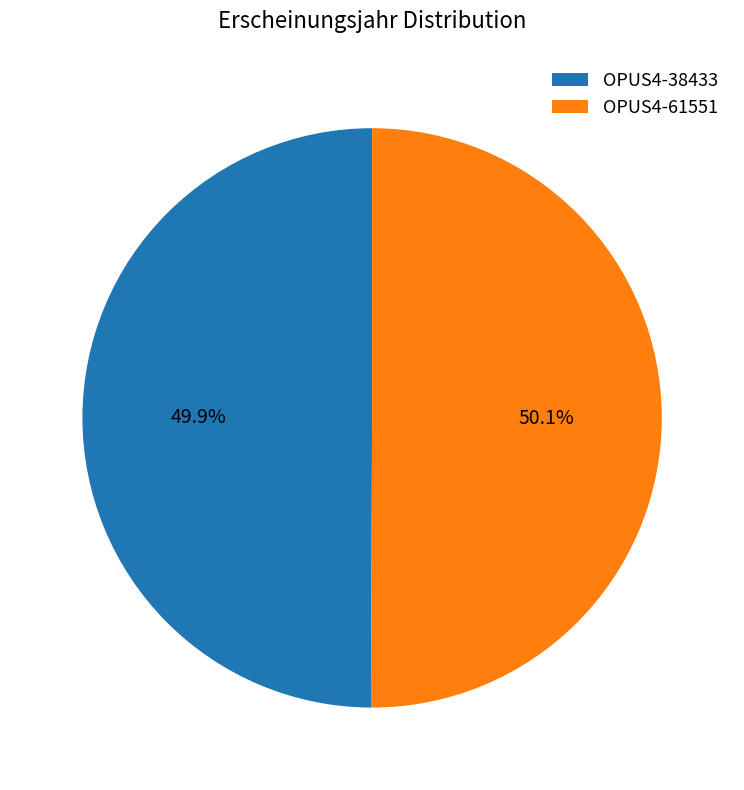

To the nearest percent, what portion does OPUS4-38433 represent?

50%